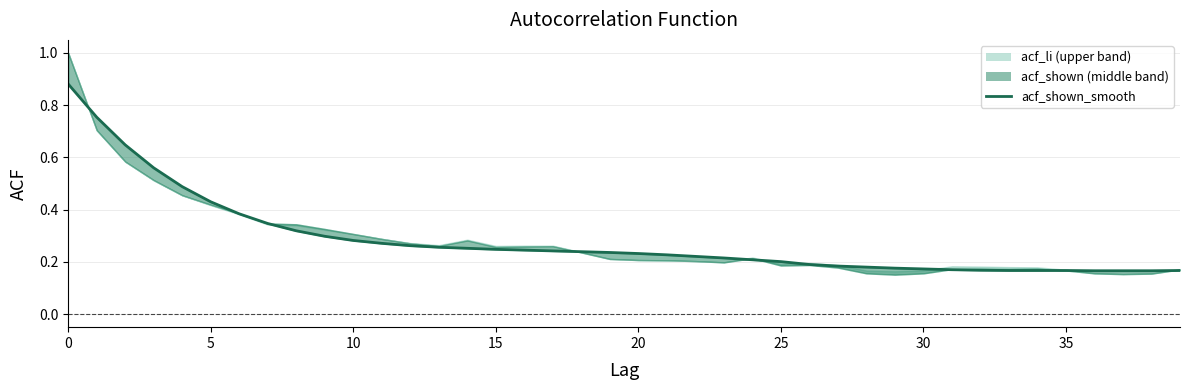

What is the value of the 34th point from the left?

0.2